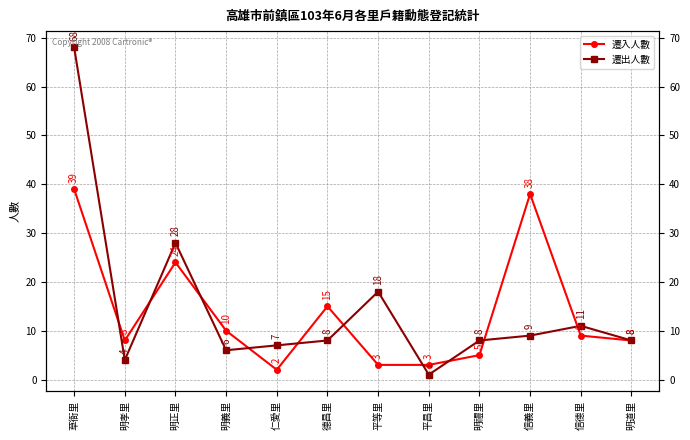

At how many categories does at least one series exceed 54?

1